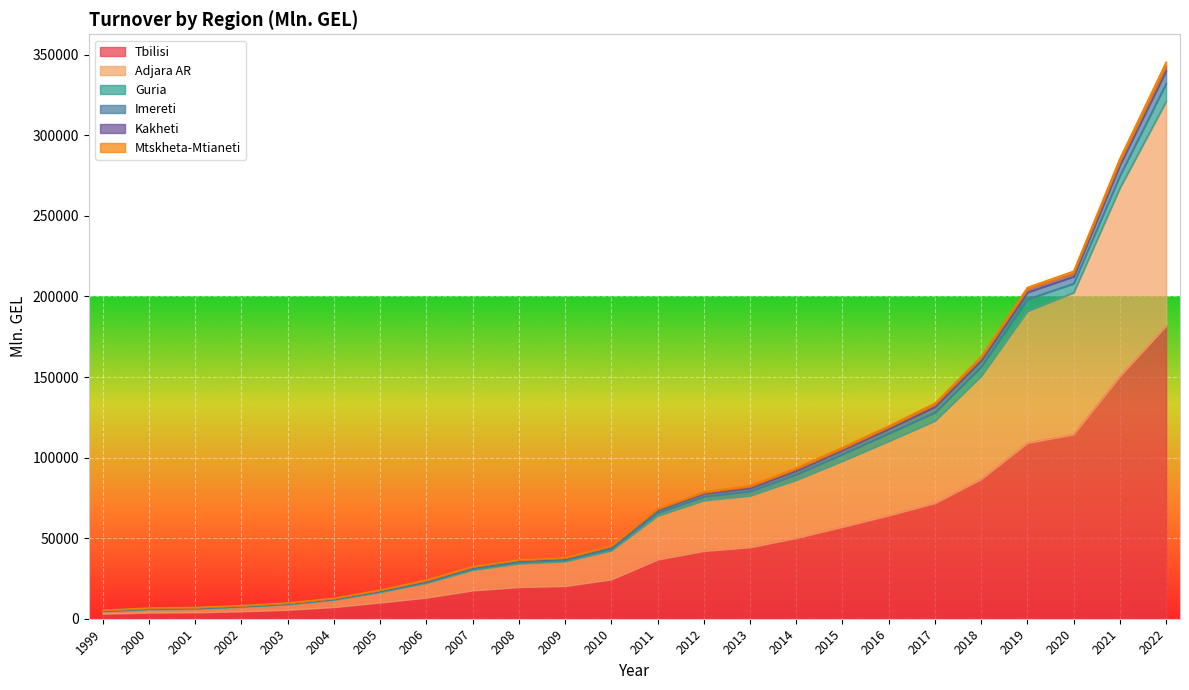

How many distinct data groups are displayed?

6